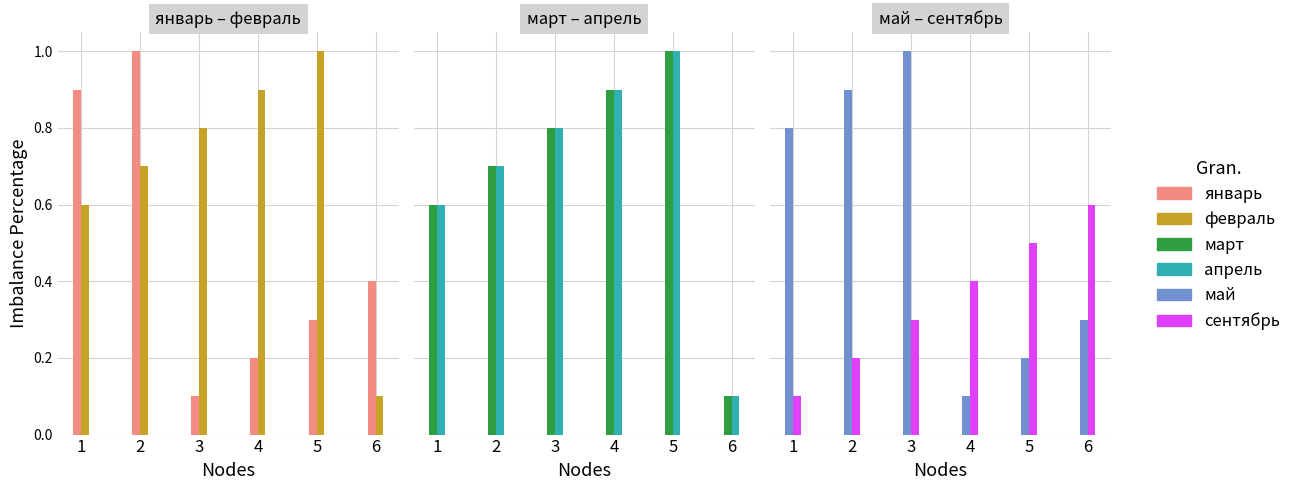

Is the value of январь at 6 greater than the value of февраль at 2?

No